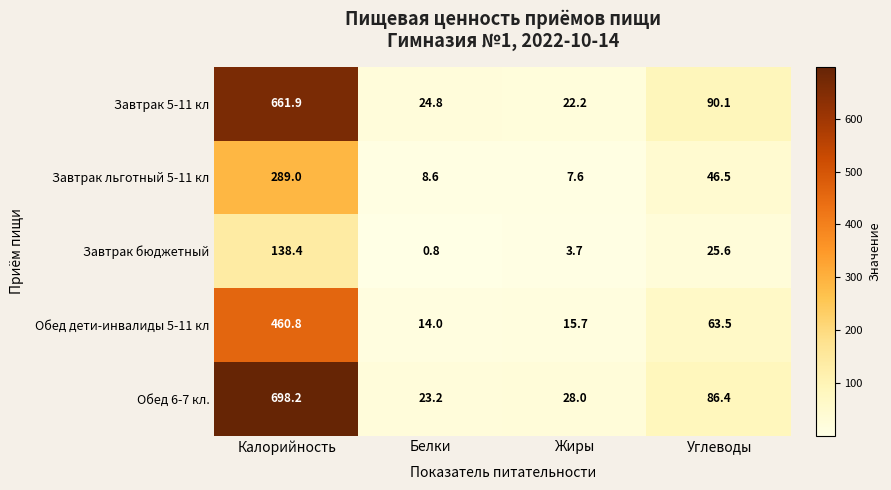

What is the difference between the maximum and minimum values in the Завтрак бюджетный series?

137.6